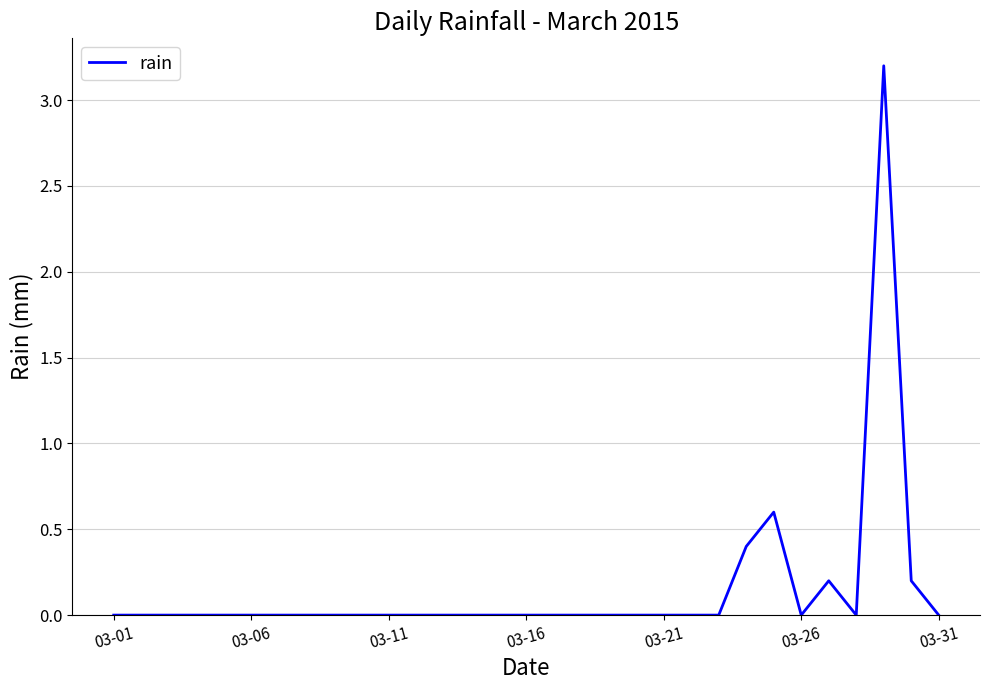

What is the difference between the maximum and minimum values?

3.2